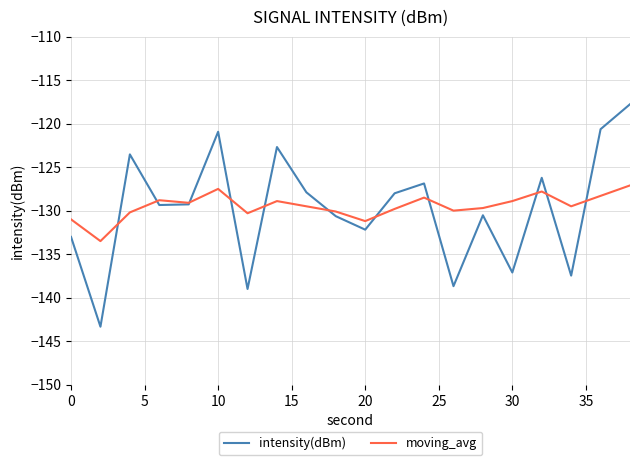

What is the minimum value for moving_avg?

-133.5